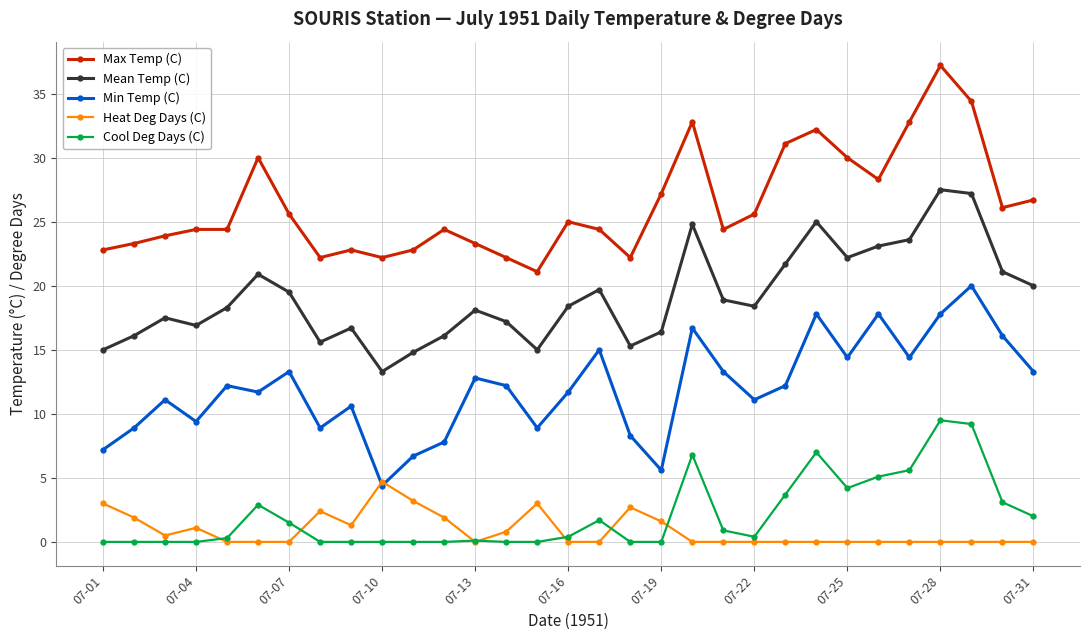

What is the maximum value for Min Temp (C)?

20.0